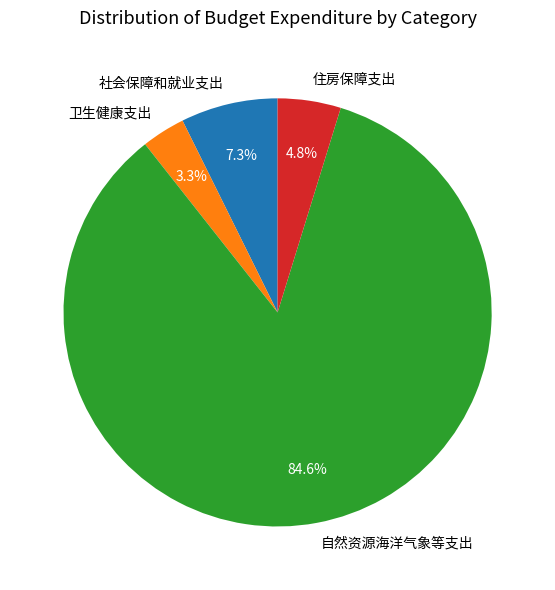

Which slice is the largest?

自然资源海洋气象等支出